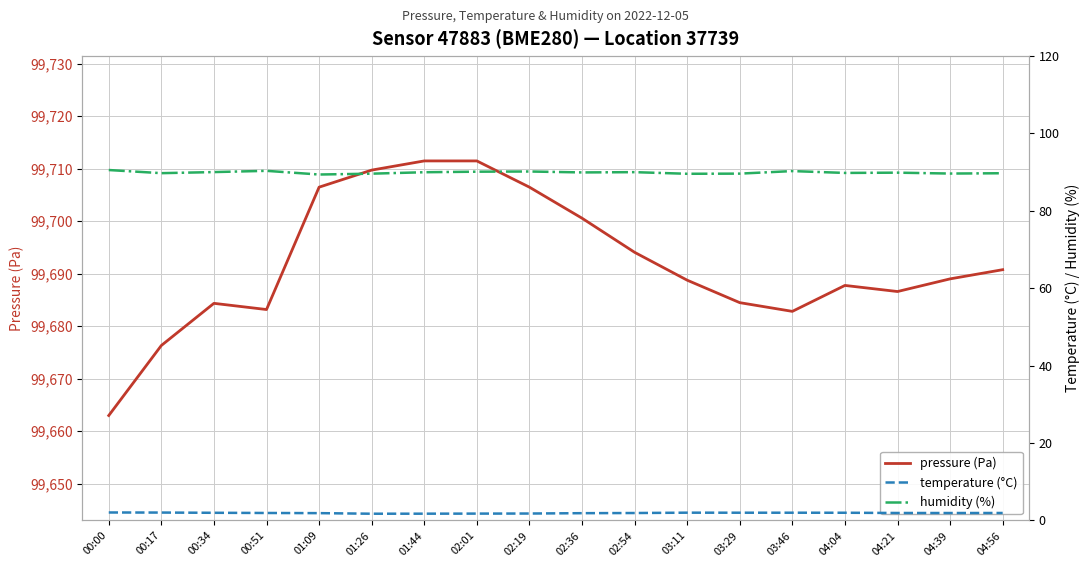

Reading left to right, what are all the values shown in this chart?

pressure (Pa): 99663.0	99676.3	99684.3	99683.2	99706.5	99709.7	99711.5	99711.5	99706.5	99700.6	99694.1	99688.8	99684.5	99682.8	99687.8	99686.6	99689.0	99690.8
temperature (°C): 2.1	2.0	2.0	1.9	1.9	1.8	1.8	1.8	1.8	1.9	1.9	2.0	2.0	2.0	2.0	1.9	1.9	1.9
humidity (%): 90.5	89.7	90.0	90.3	89.4	89.6	90.0	90.1	90.2	89.9	90.0	89.6	89.6	90.3	89.8	89.8	89.6	89.7